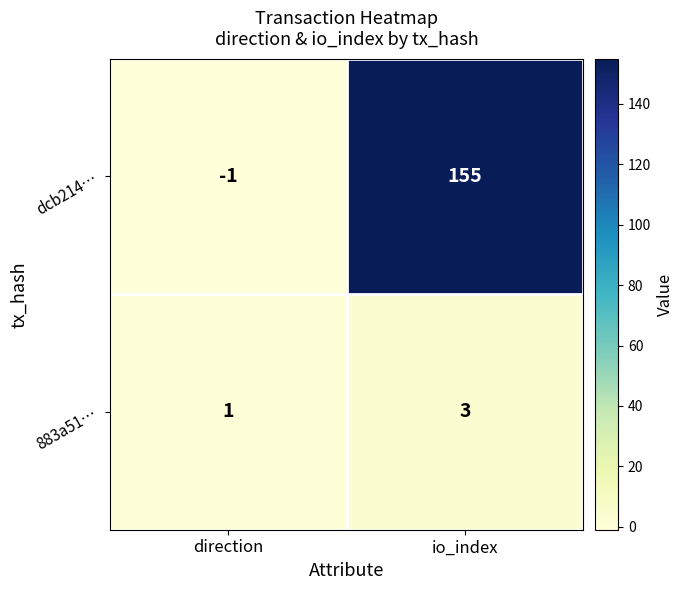

What is the approximate value of dcb214… at io_index?

155